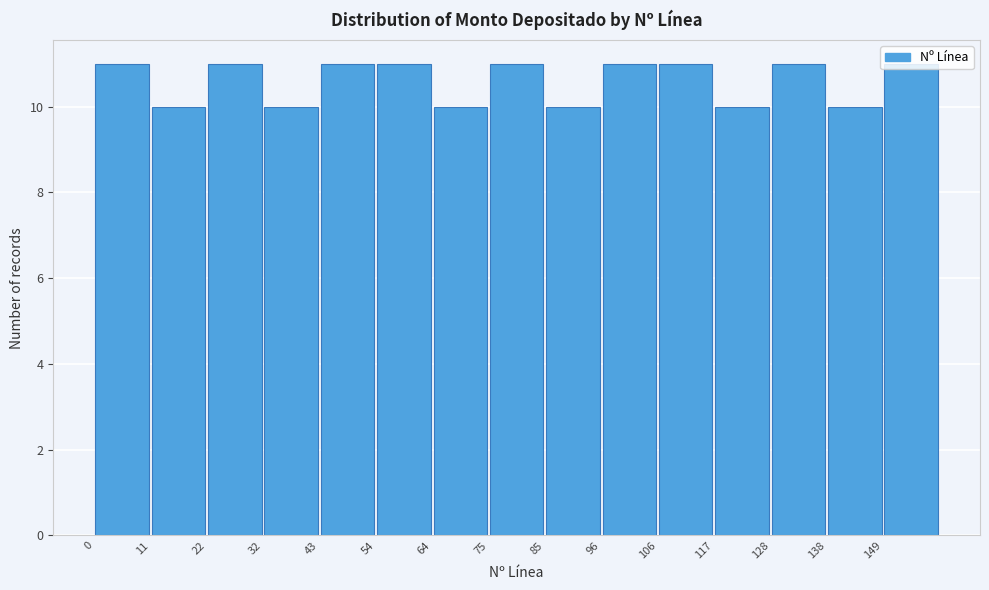

Reading left to right, list every bar in this chart as the range it spans on the x-axis followed by its height. Neither the bar edges nor the heights are printed on the chart, so give them approximately, as read against the axes.

0 to 12: 11
12 to 22: 10
22 to 32: 11
32 to 42: 10
42 to 54: 11
54 to 64: 11
64 to 74: 10
74 to 86: 11
86 to 96: 10
96 to 106: 11
106 to 118: 11
118 to 128: 10
128 to 138: 11
138 to 148: 10
148 to 160: 11